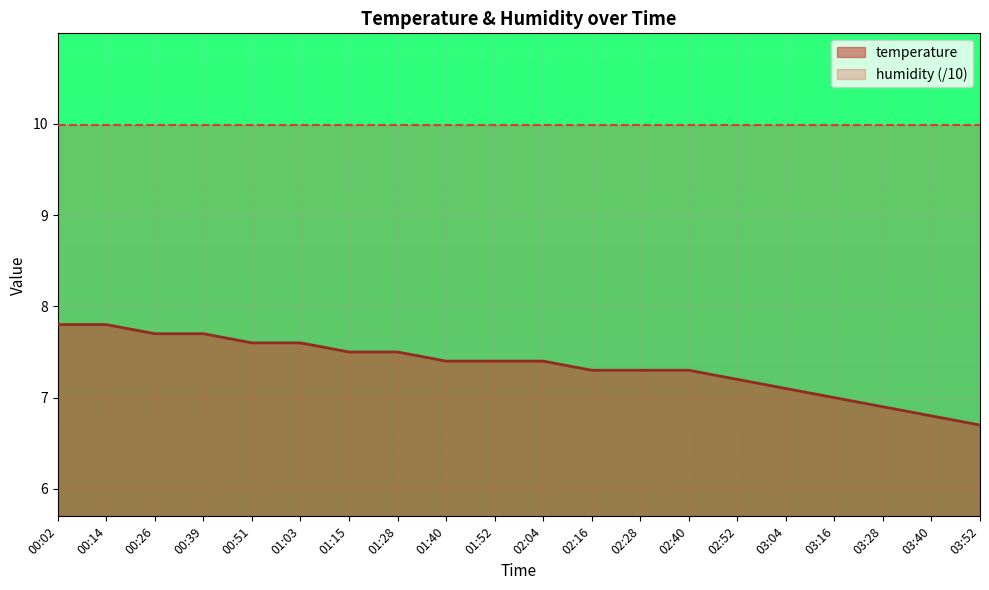

What position from the right is 01:03?

15